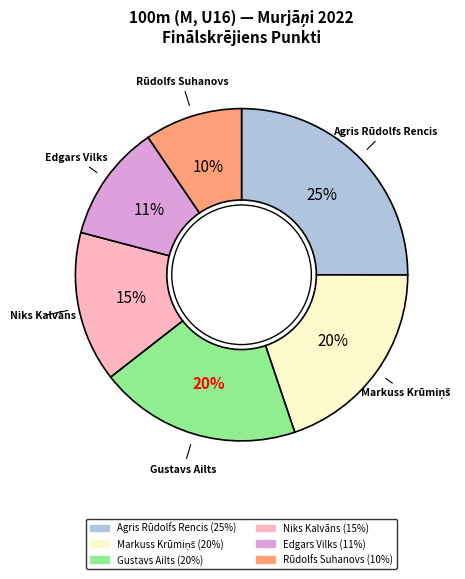

To the nearest percent, what percentage of the pie is Rūdolfs Suhanovs?

10%